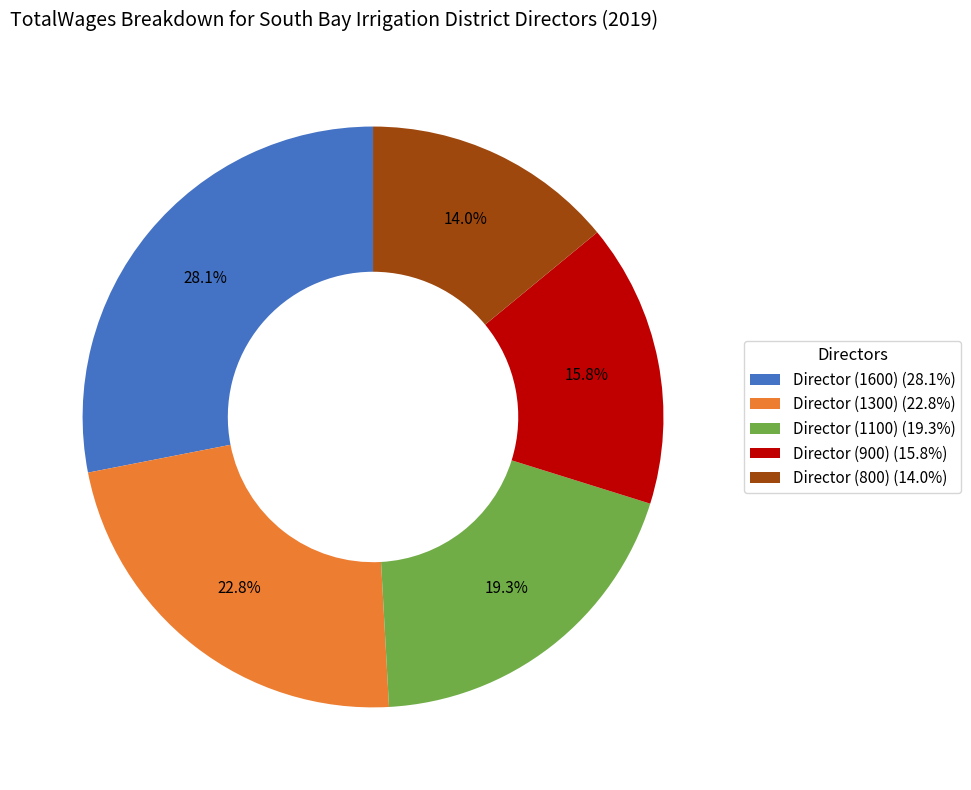

The Director (900) slice represents 16% of the pie. True or false?

True